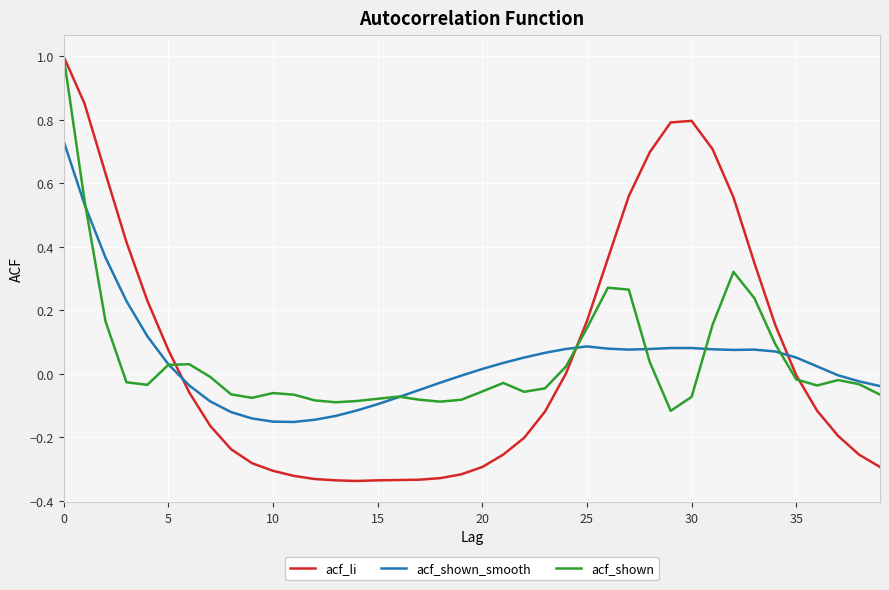

What is the greatest value displayed?

1.0